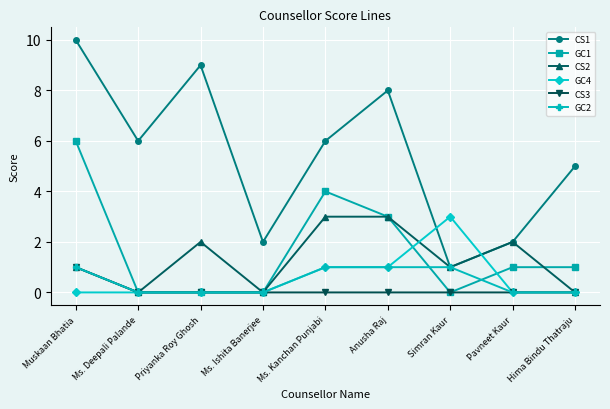

True or false: GC2 has a value of 1 at Muskaan Bhatia.

True